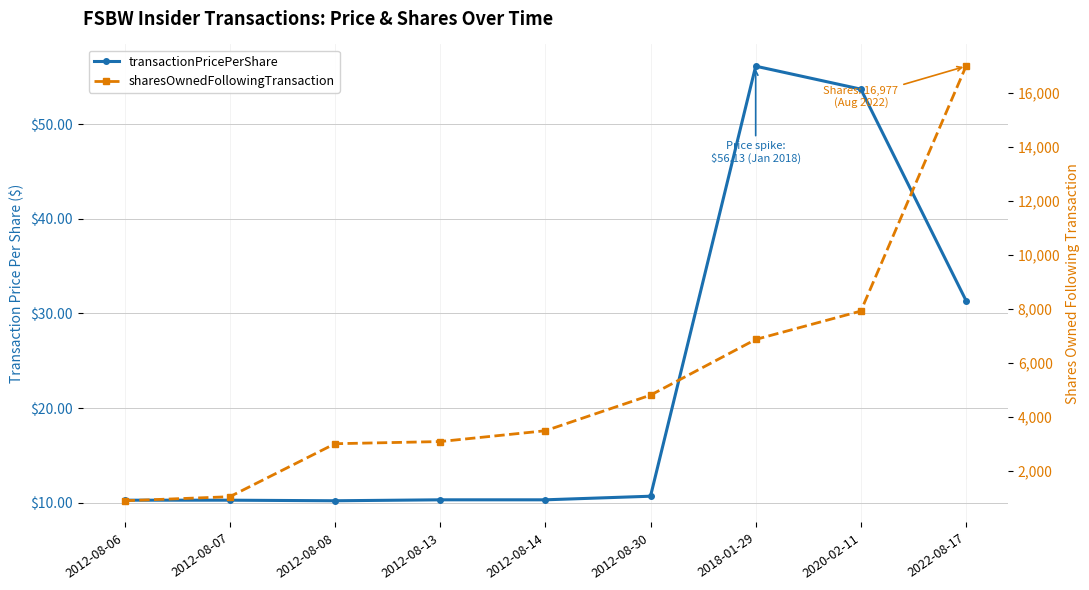

At which label does sharesOwnedFollowingTransaction first exceed 3490?

2012-08-30